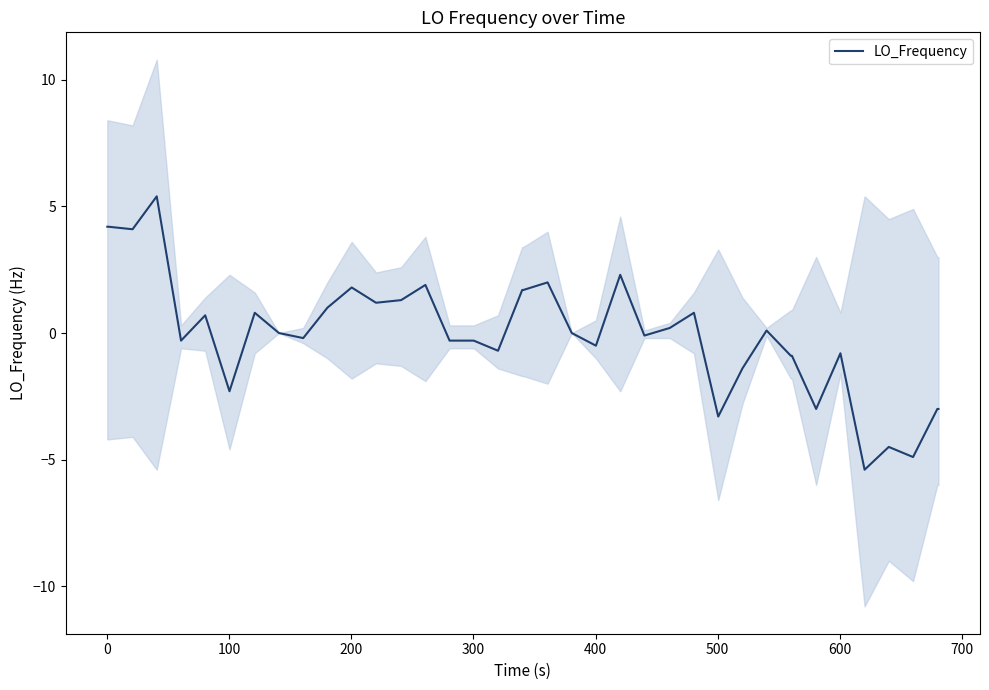

True or false: there are more than 0 points higher than both neighbors.

True